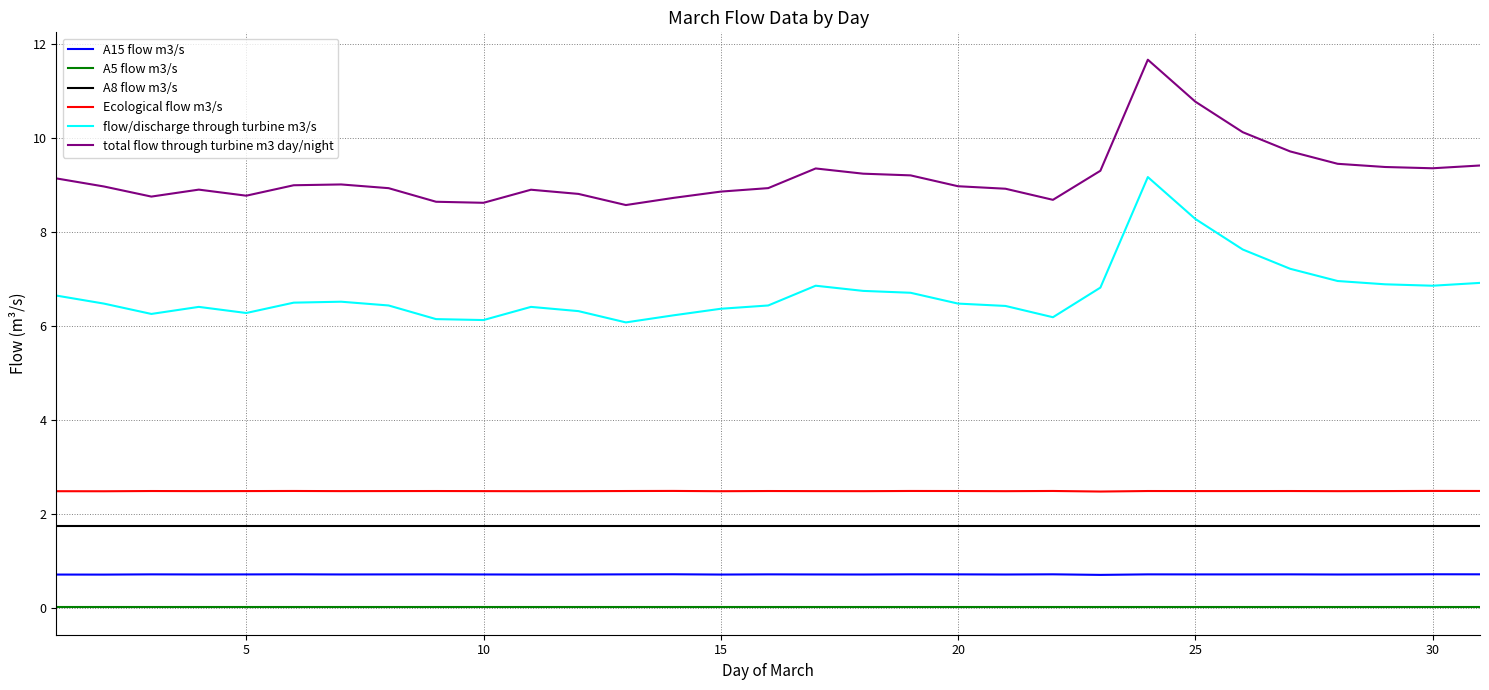

Which series has the largest total across all categories?

total flow through turbine m3 day/night